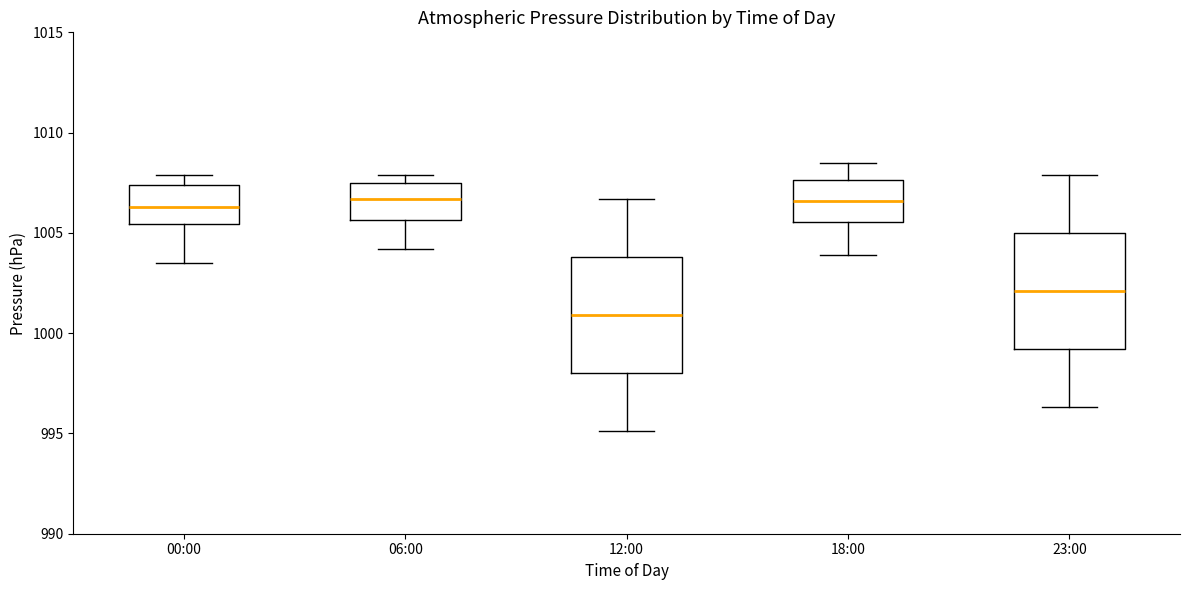

Reading left to right, transcribe this box plot: for each box, give where its median line is, the range the box spans, and where its two whiskers end, as read against the y-axis. The values are not printed on the chart, so give them approximately, as read against the axis.

00:00: median 1006.5, box 1005.5 to 1007.5, whiskers 1003.5 to 1008.0
06:00: median 1006.5, box 1005.5 to 1007.5, whiskers 1004.0 to 1008.0
12:00: median 1001.0, box 998.0 to 1004.0, whiskers 995.0 to 1006.5
18:00: median 1006.5, box 1005.5 to 1007.5, whiskers 1004.0 to 1008.5
23:00: median 1002.0, box 999.0 to 1005.0, whiskers 996.5 to 1008.0